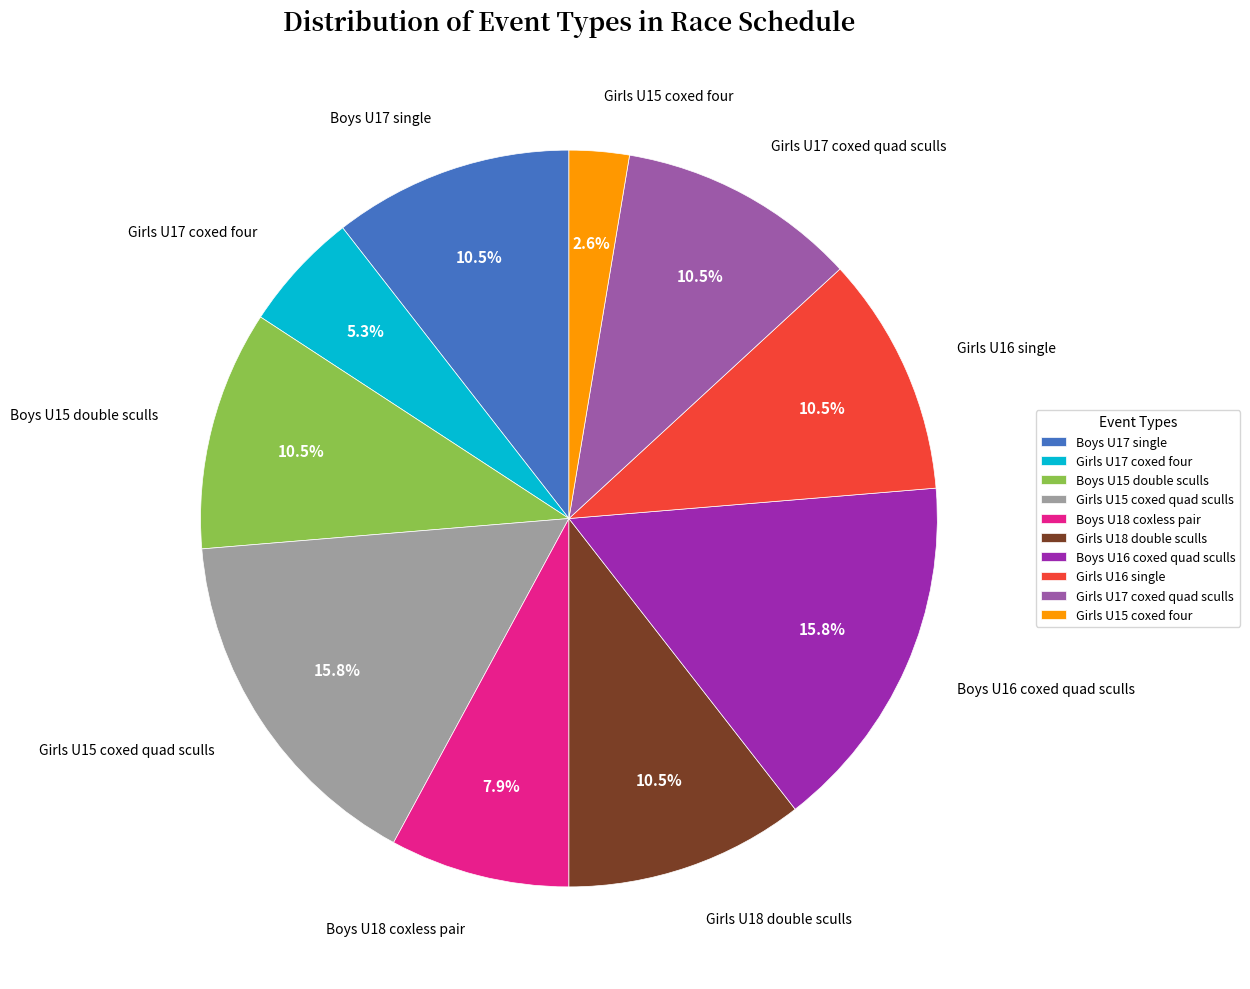

To the nearest percent, what percentage of the pie is Girls U15 coxed quad sculls?

16%